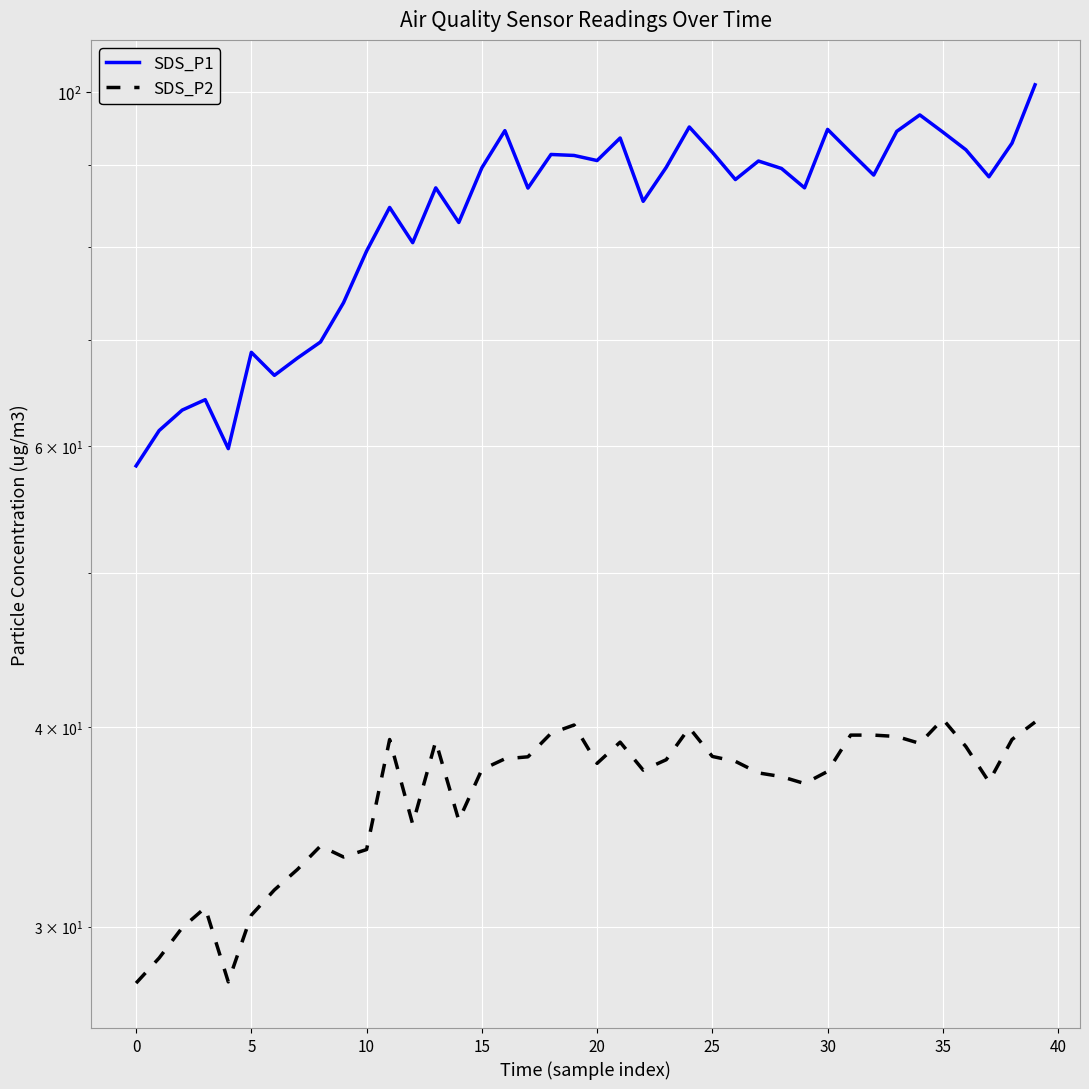

Which has a higher value, 38 or 27?

38